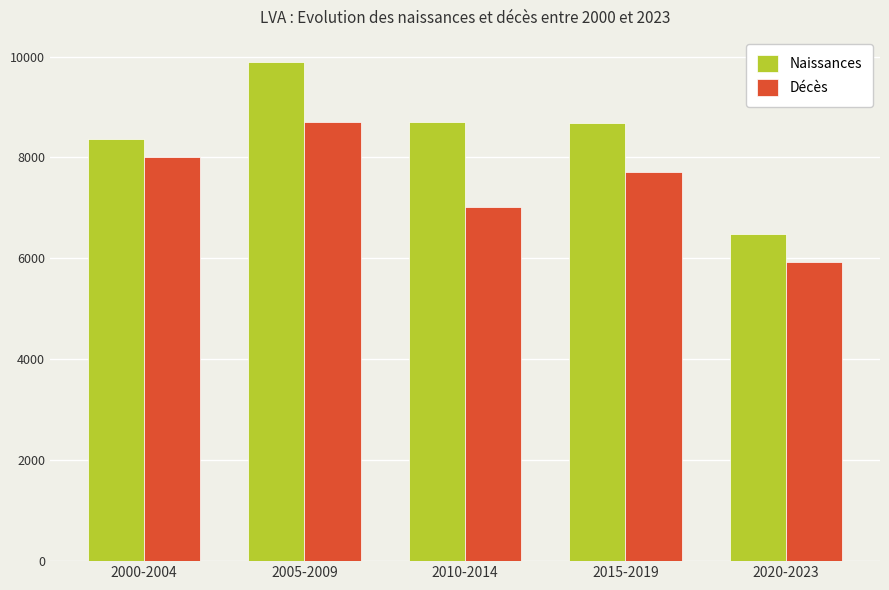

Is the value of Décès at 2015-2019 greater than the value of Naissances at 2010-2014?

No